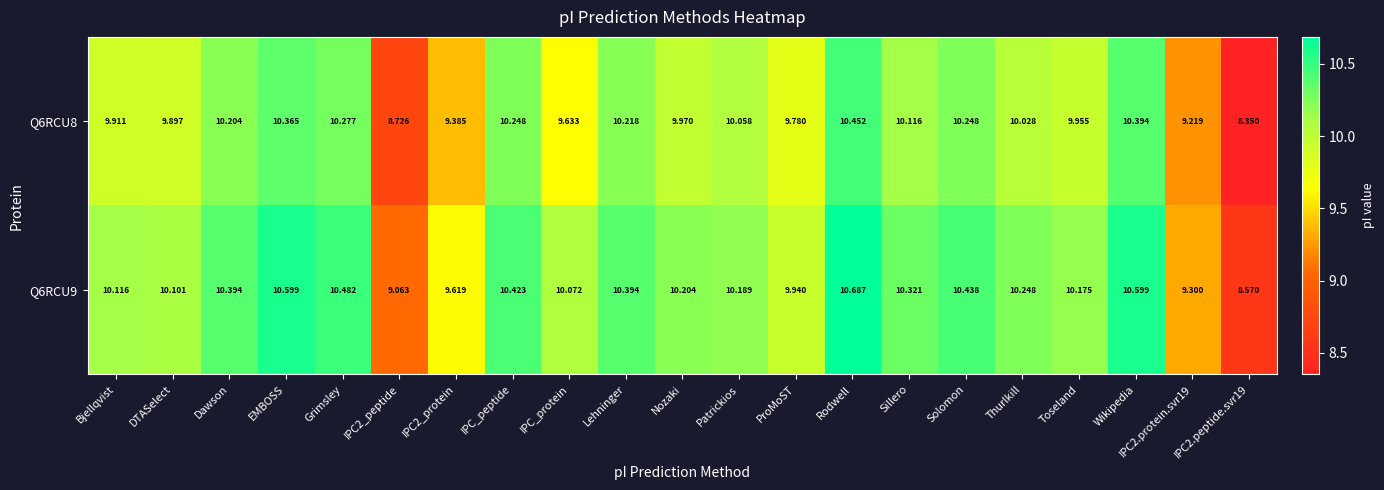

How many categories are shown in the chart?

21